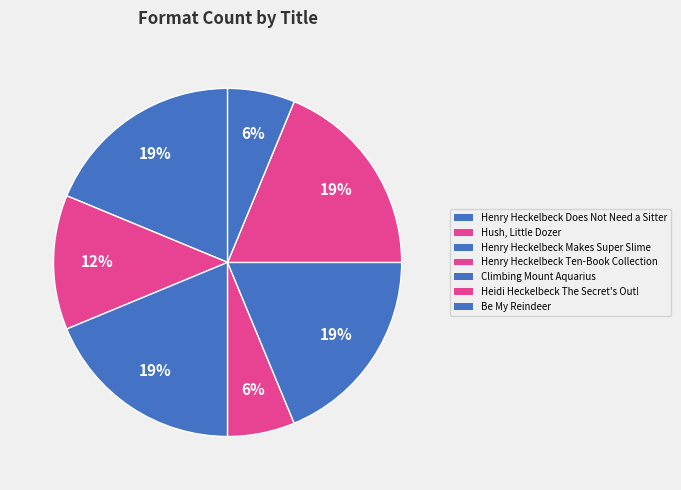

Count the number of slices in the pie.

7